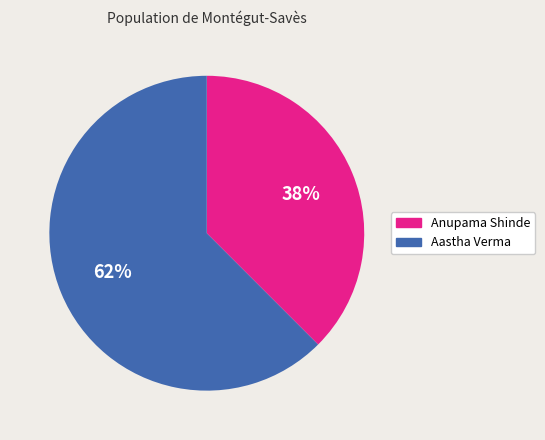

Rank the categories by value from highest to lowest.

Aastha Verma, Anupama Shinde